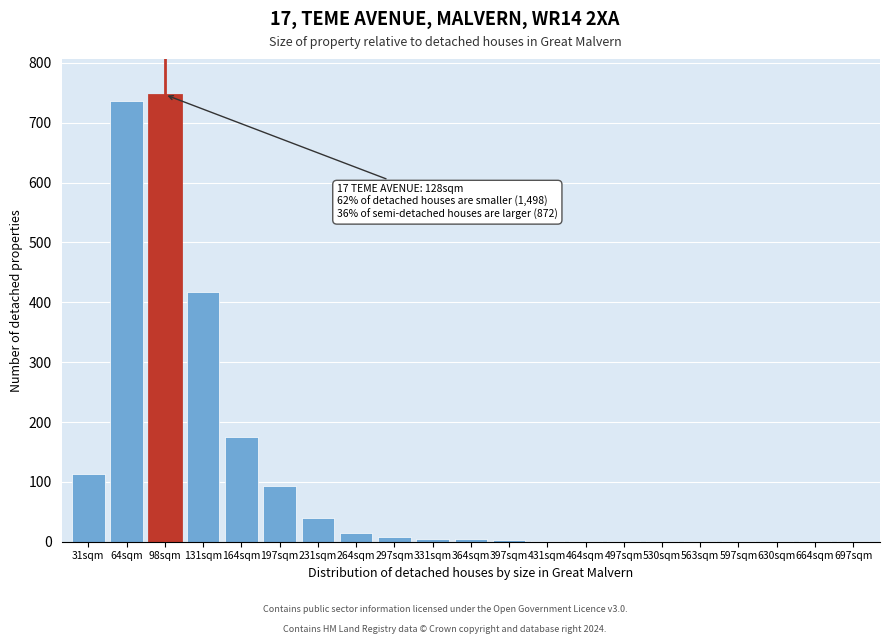

What is the greatest value displayed?

747